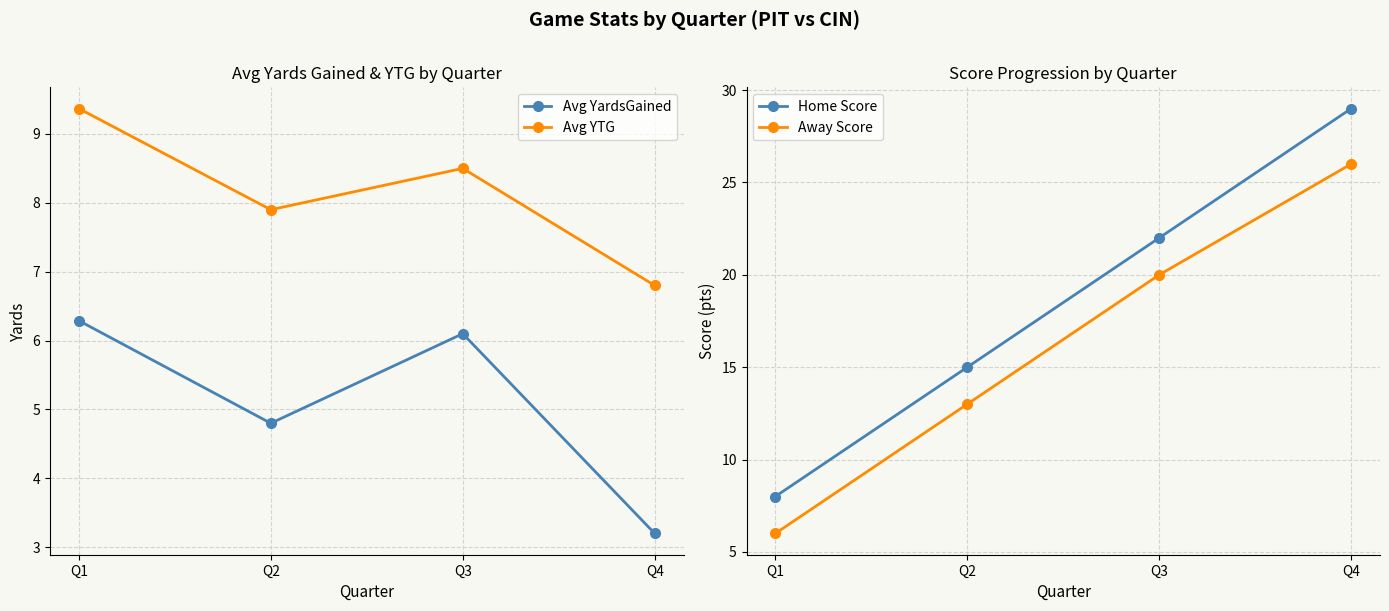

Does the chart have visible grid lines?

Yes